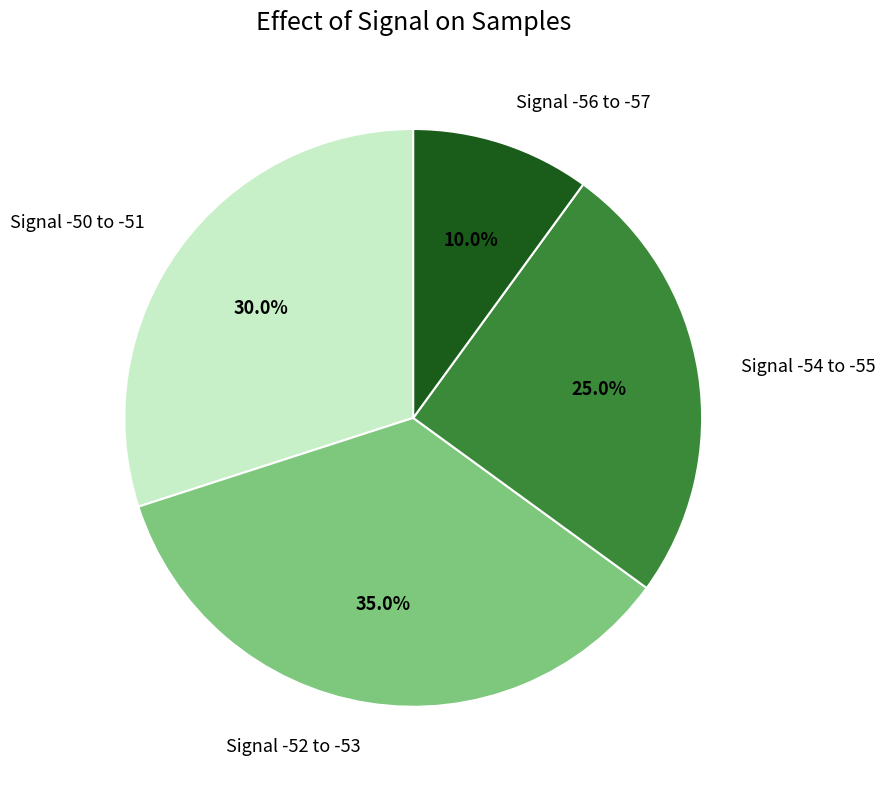

Combined, what portion of the pie is Signal -52 to -53 and Signal -50 to -51?

65.0%